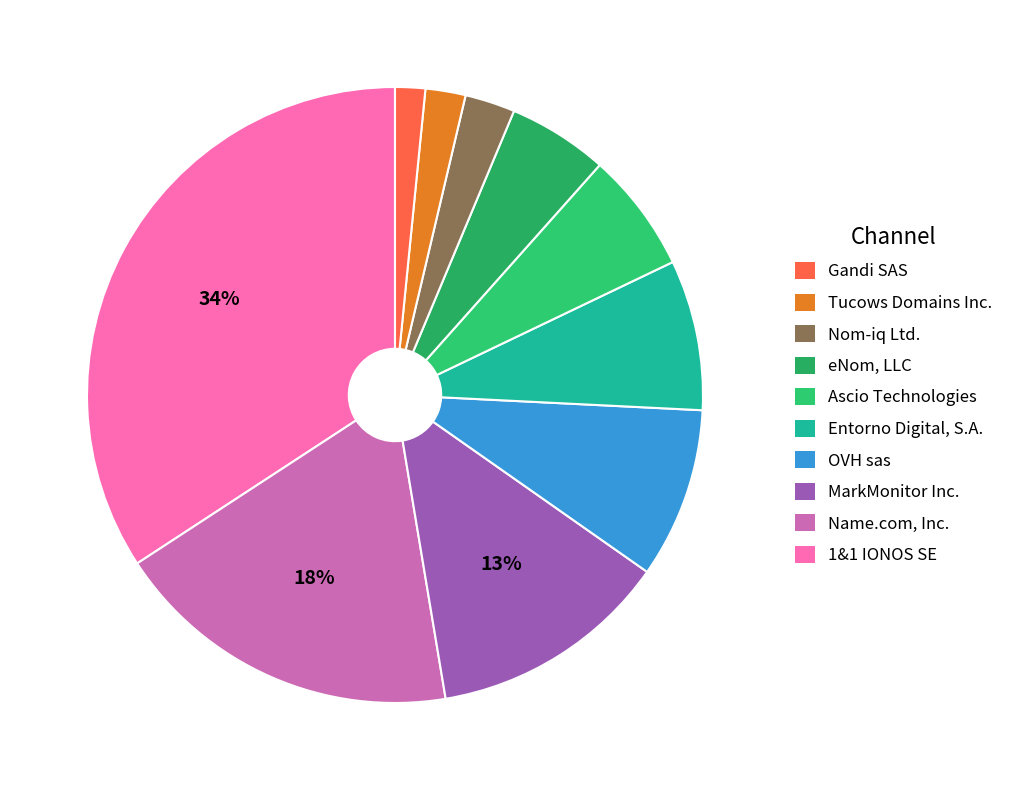

Rank the categories by value from lowest to highest.

Gandi SAS, Tucows Domains Inc., Nom-iq Ltd., eNom, LLC, Ascio Technologies, Entorno Digital, S.A., OVH sas, MarkMonitor Inc., Name.com, Inc., 1&1 IONOS SE